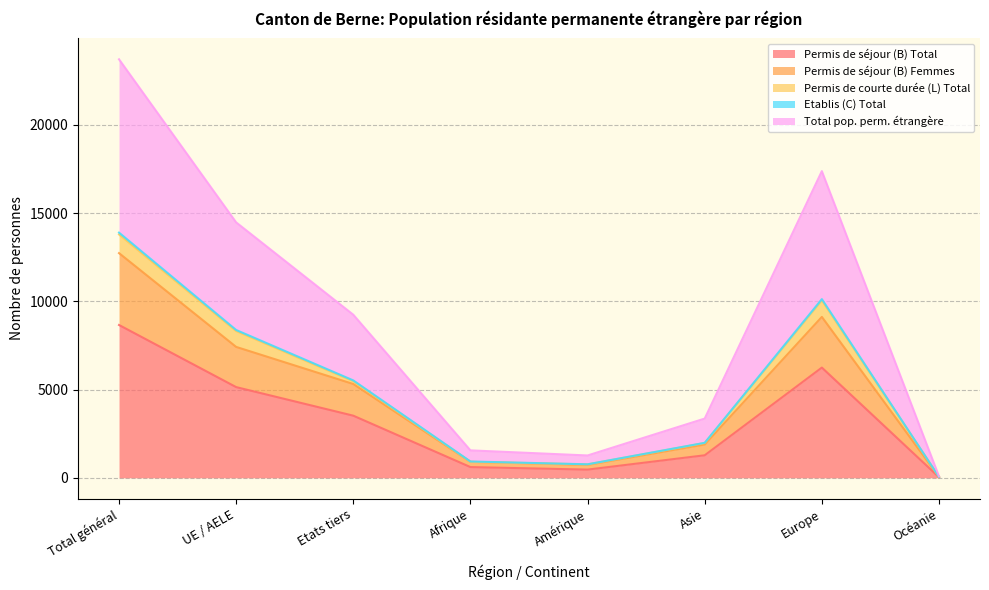

The Permis de séjour (B) Femmes series shows 21738 at Total général. True or false?

False